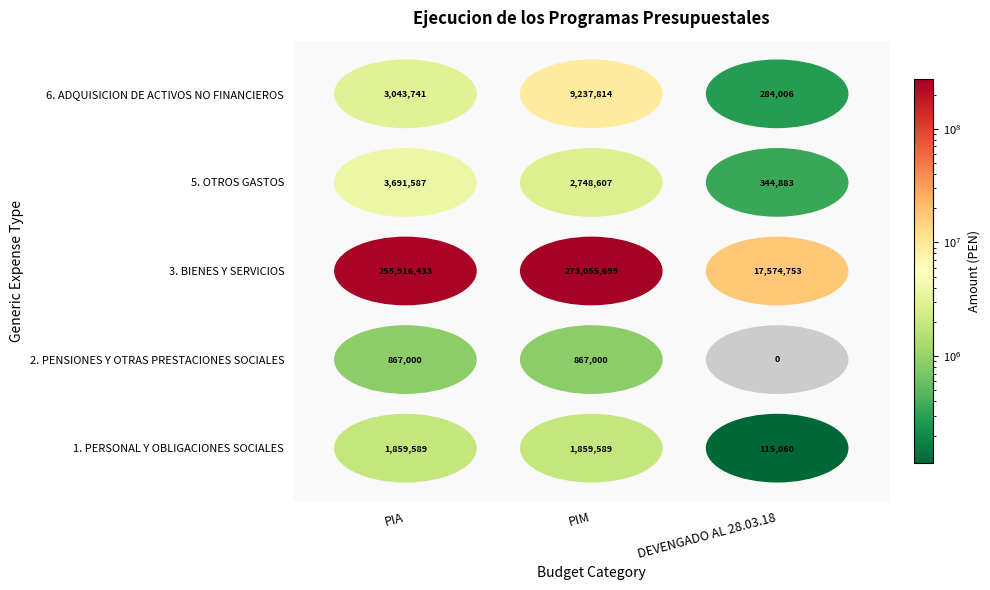

How many values in the 6. ADQUISICION DE ACTIVOS NO FINANCIEROS series are below 3043741?

1